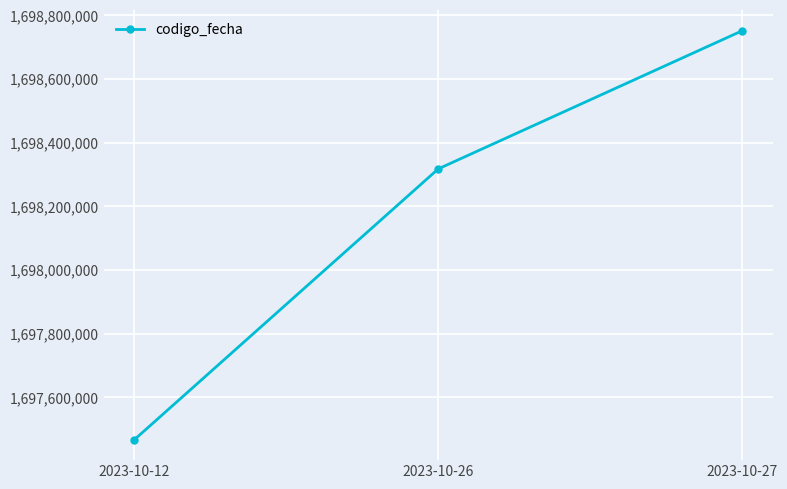

Count the number of data series in this chart.

1